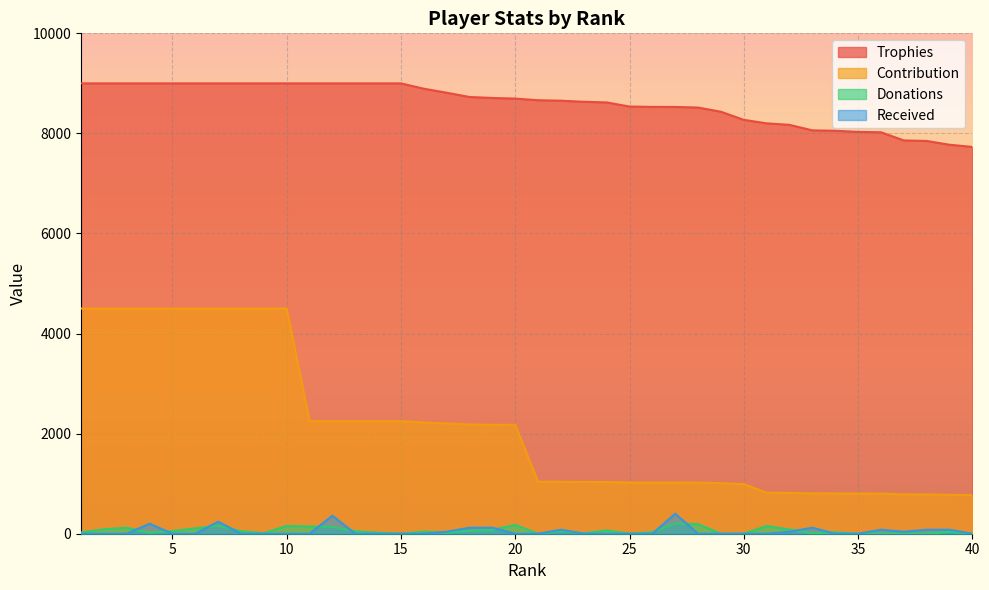

At which label is Donations closest to 102?

6